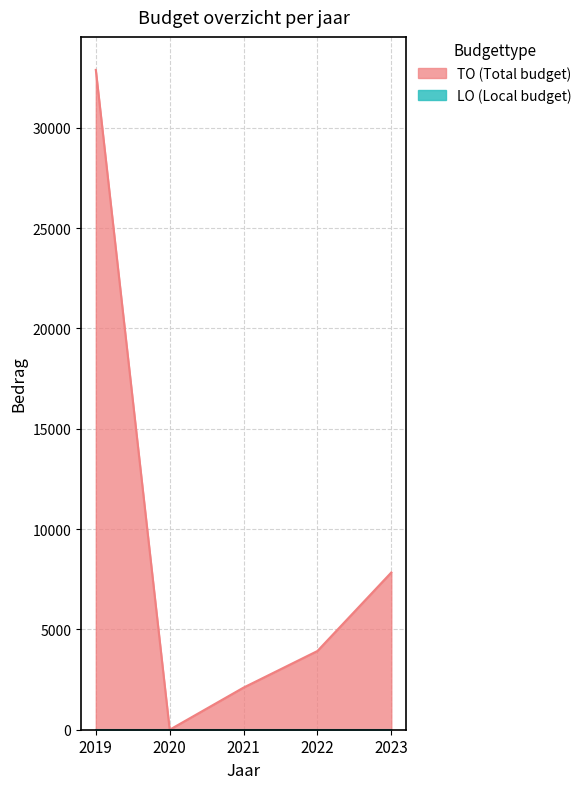

Rank the categories by value from highest to lowest.

2019, 2023, 2022, 2021, 2020